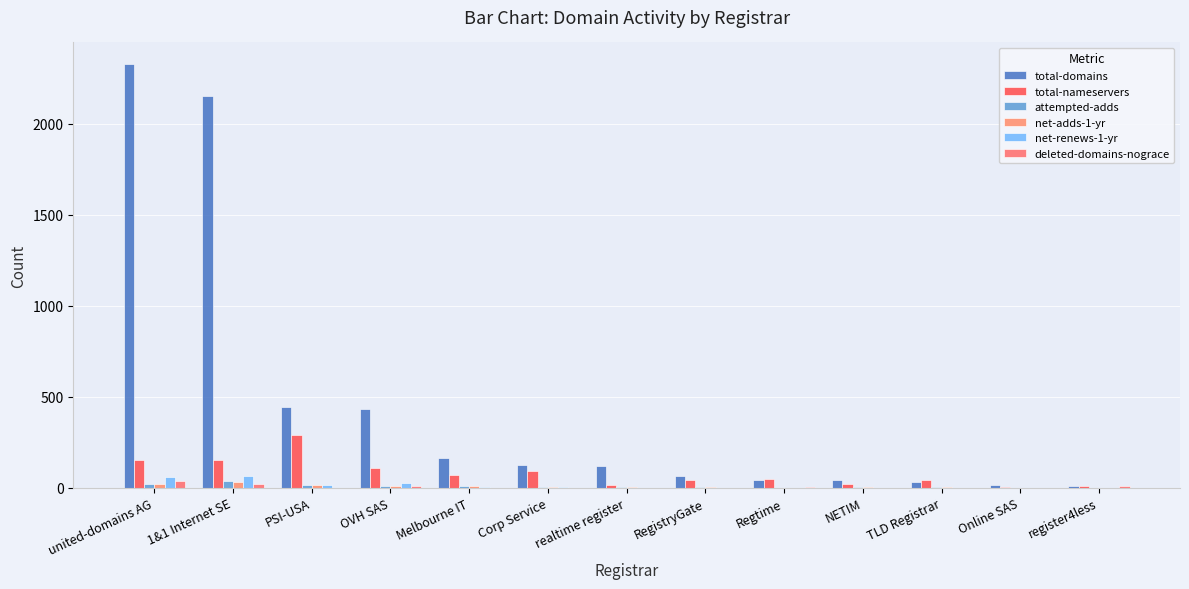

How many groups of bars are there?

13